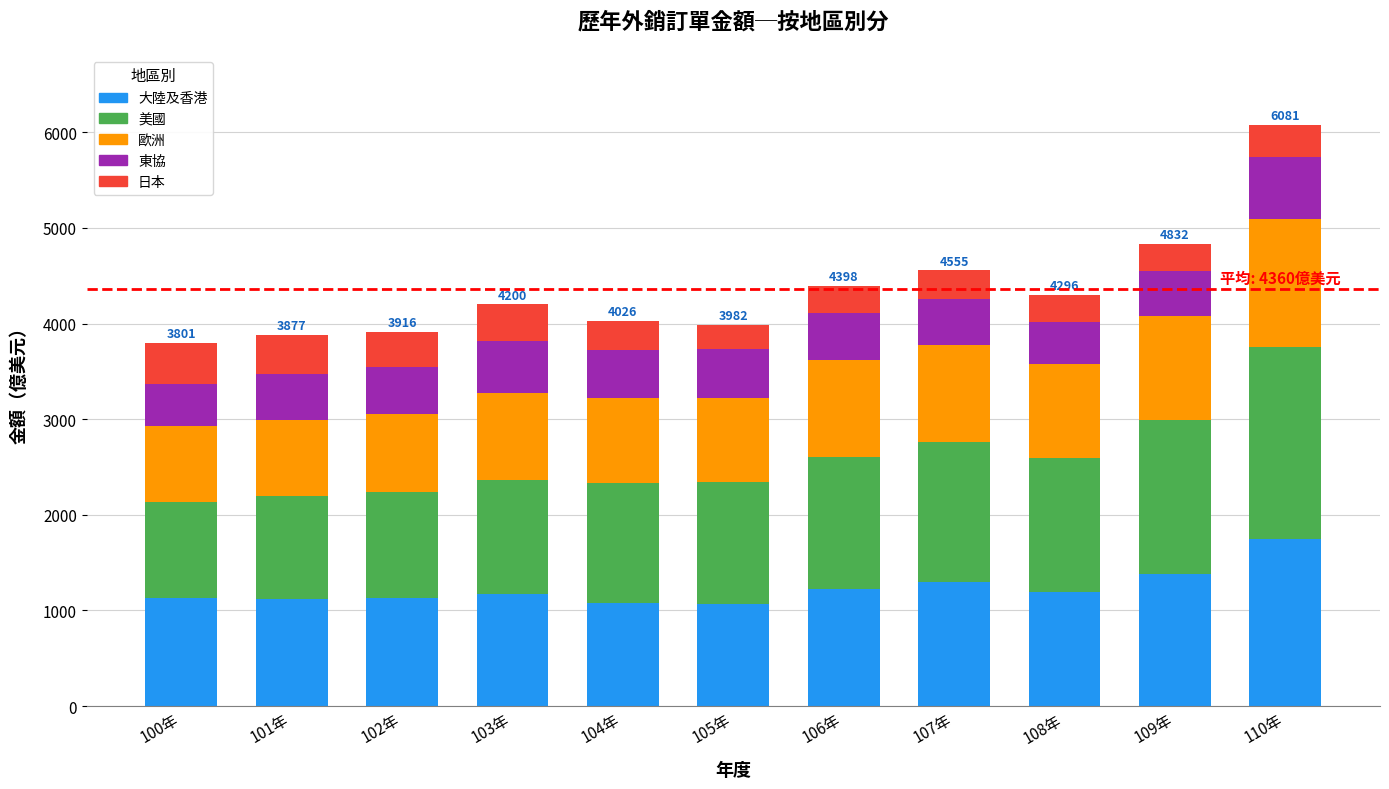

What is the highest value of the 大陸及香港 series?

1750.5